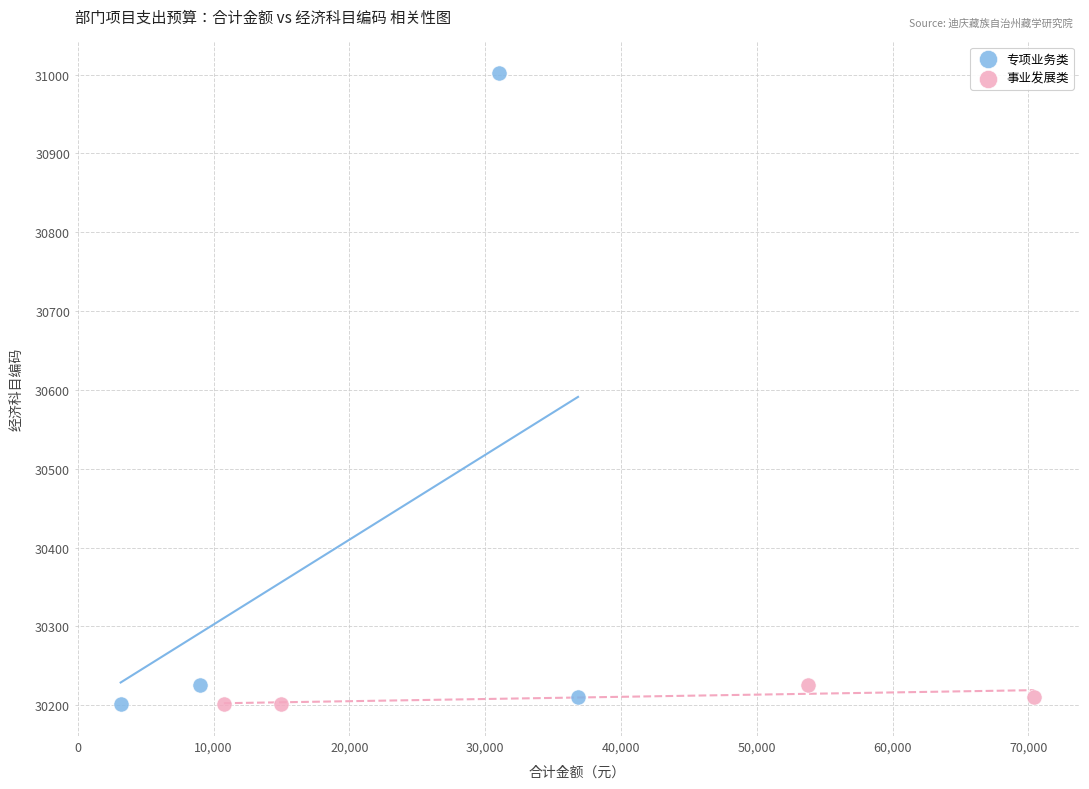

Which series reaches the maximum Y coordinate?

专项业务类